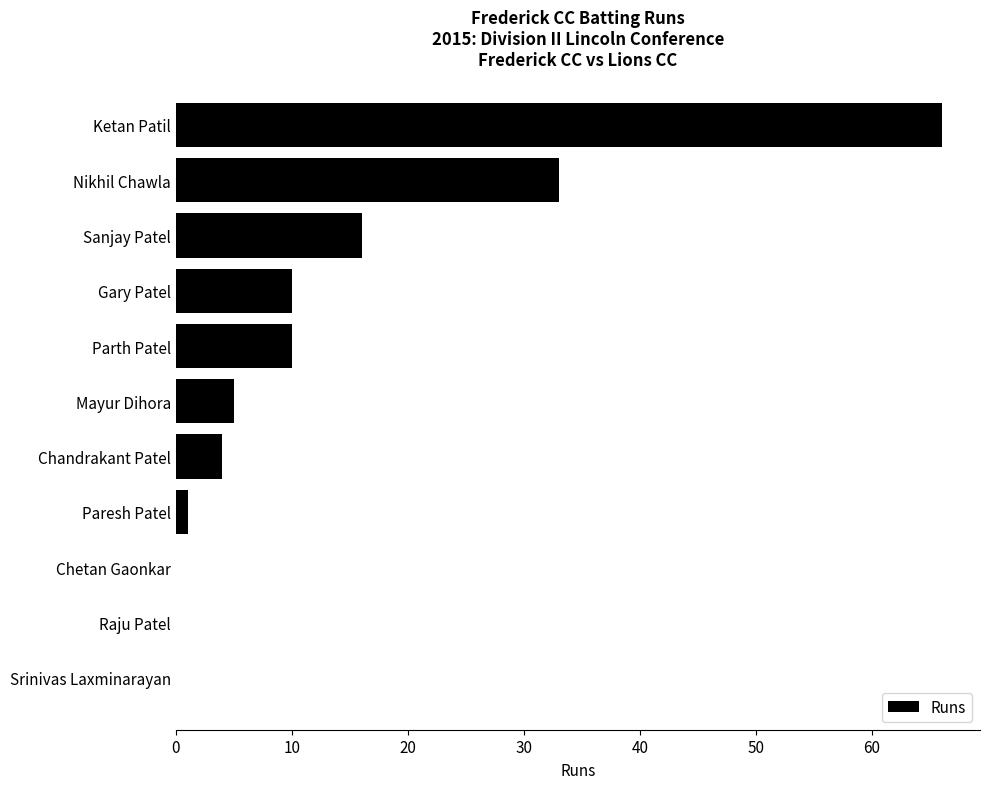

Are the bars horizontal?

Yes